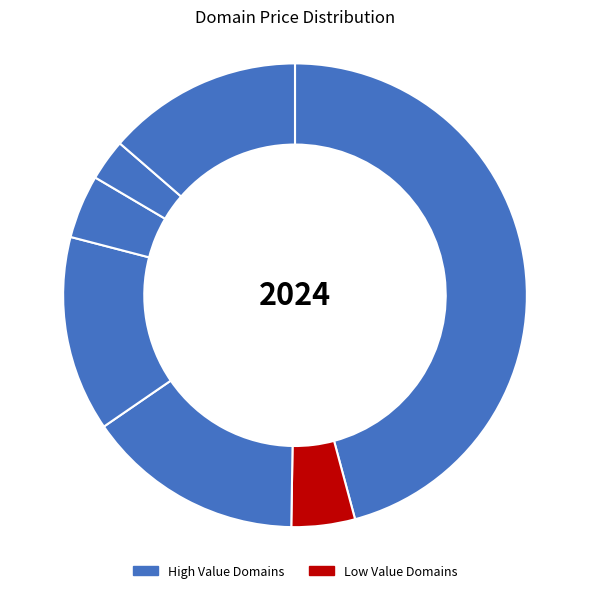

Count the number of slices in the pie.

7